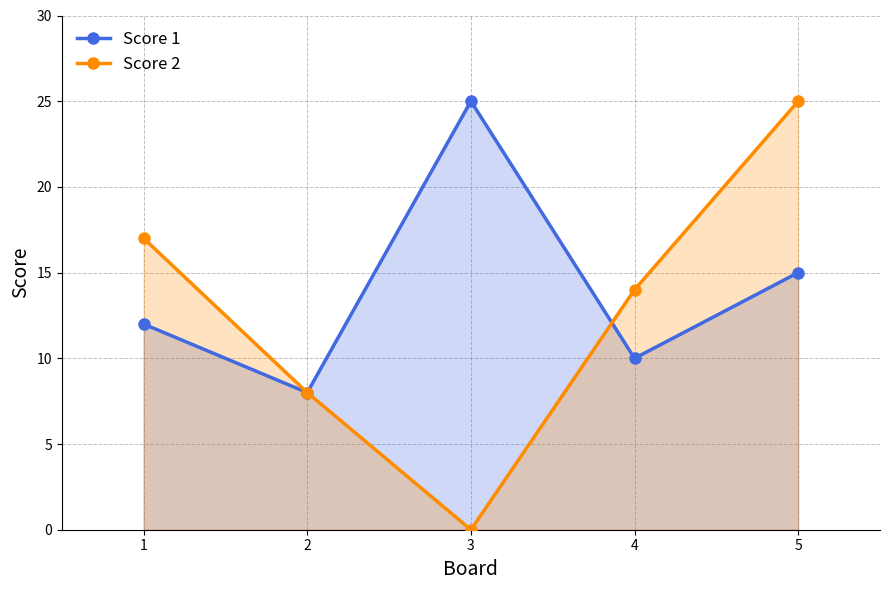

At which category does Score 1 reach its first local valley?

2